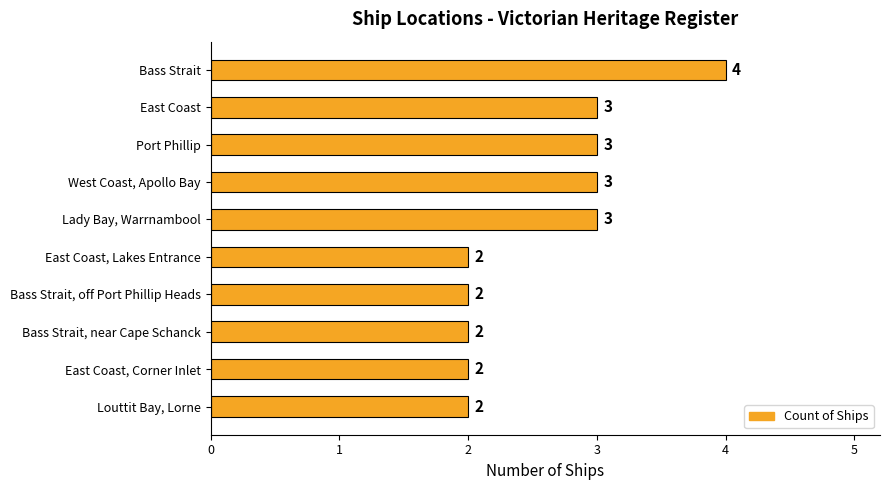

Is it true that the value at East Coast is 4?

False